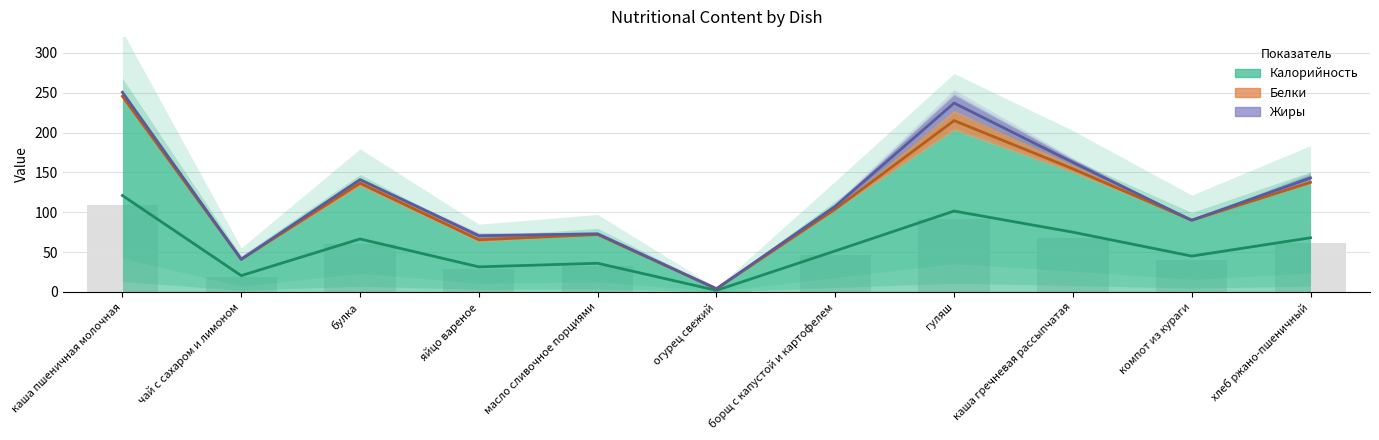

What is the average value of the Калорийность series?

112